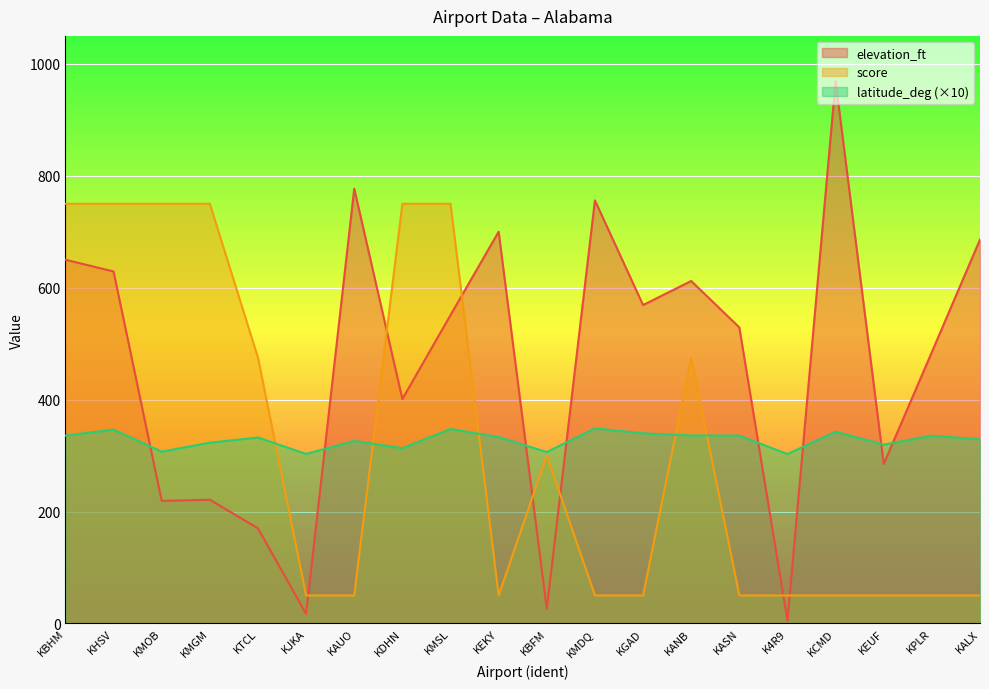

Is the value of elevation_ft at KMOB greater than the value of latitude_deg at KEKY?

No